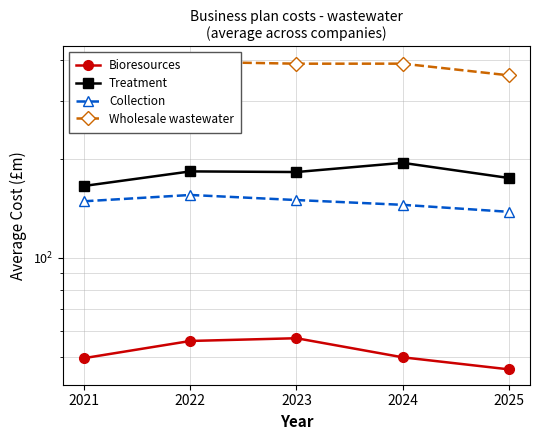

The value of Collection at 2025 is 83.2. True or false?

False